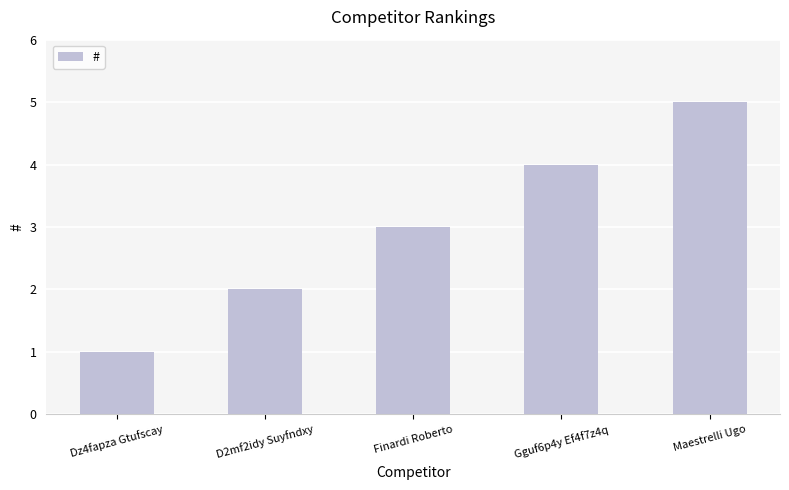

What is the difference between the maximum and minimum values?

4